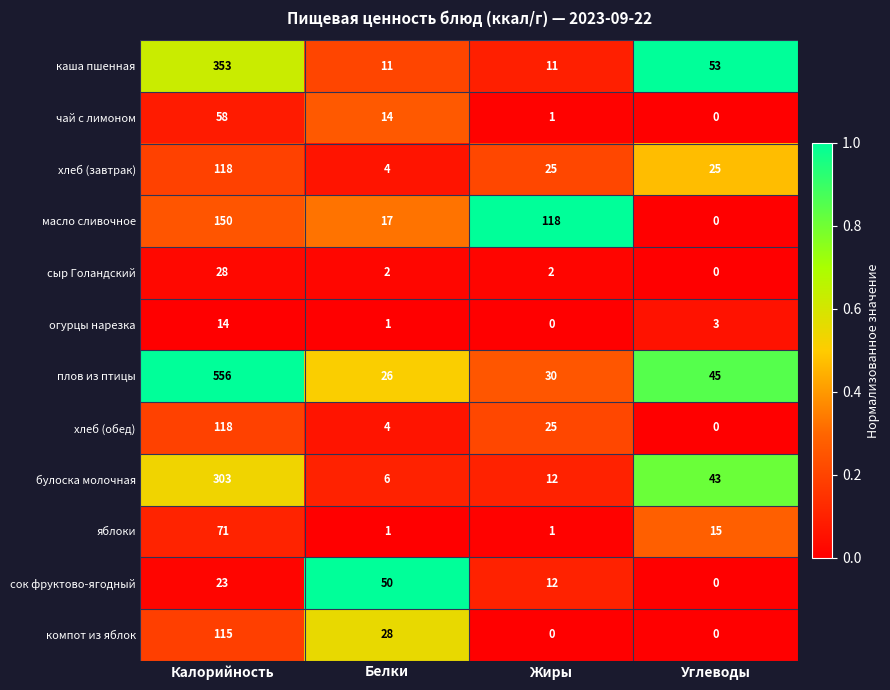

Is the value of сок фруктово-ягодный at Белки greater than the value of булоска молочная at Углеводы?

Yes